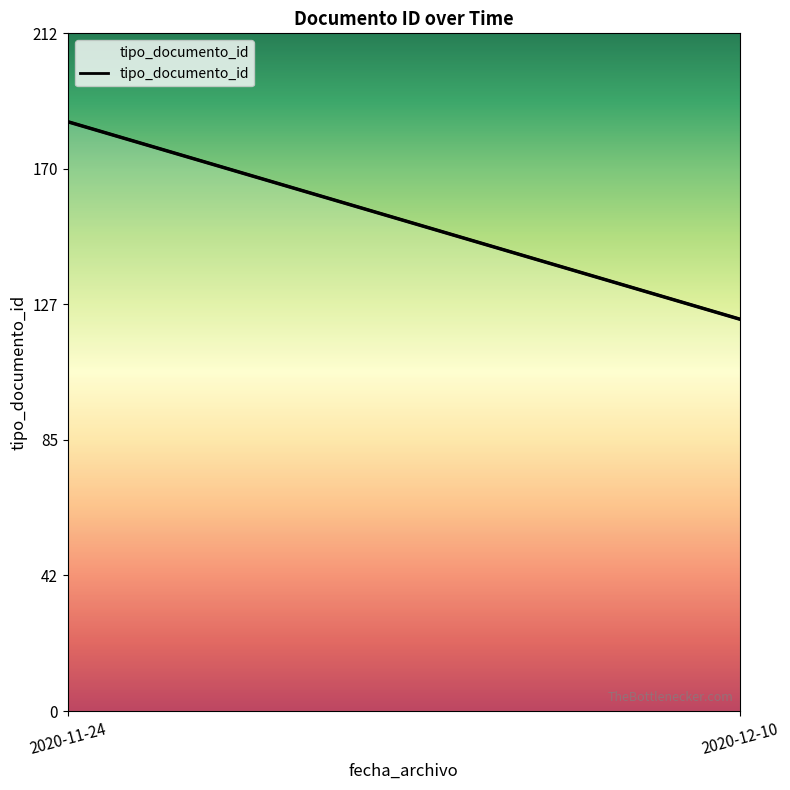

What is the maximum value shown in the chart?

185